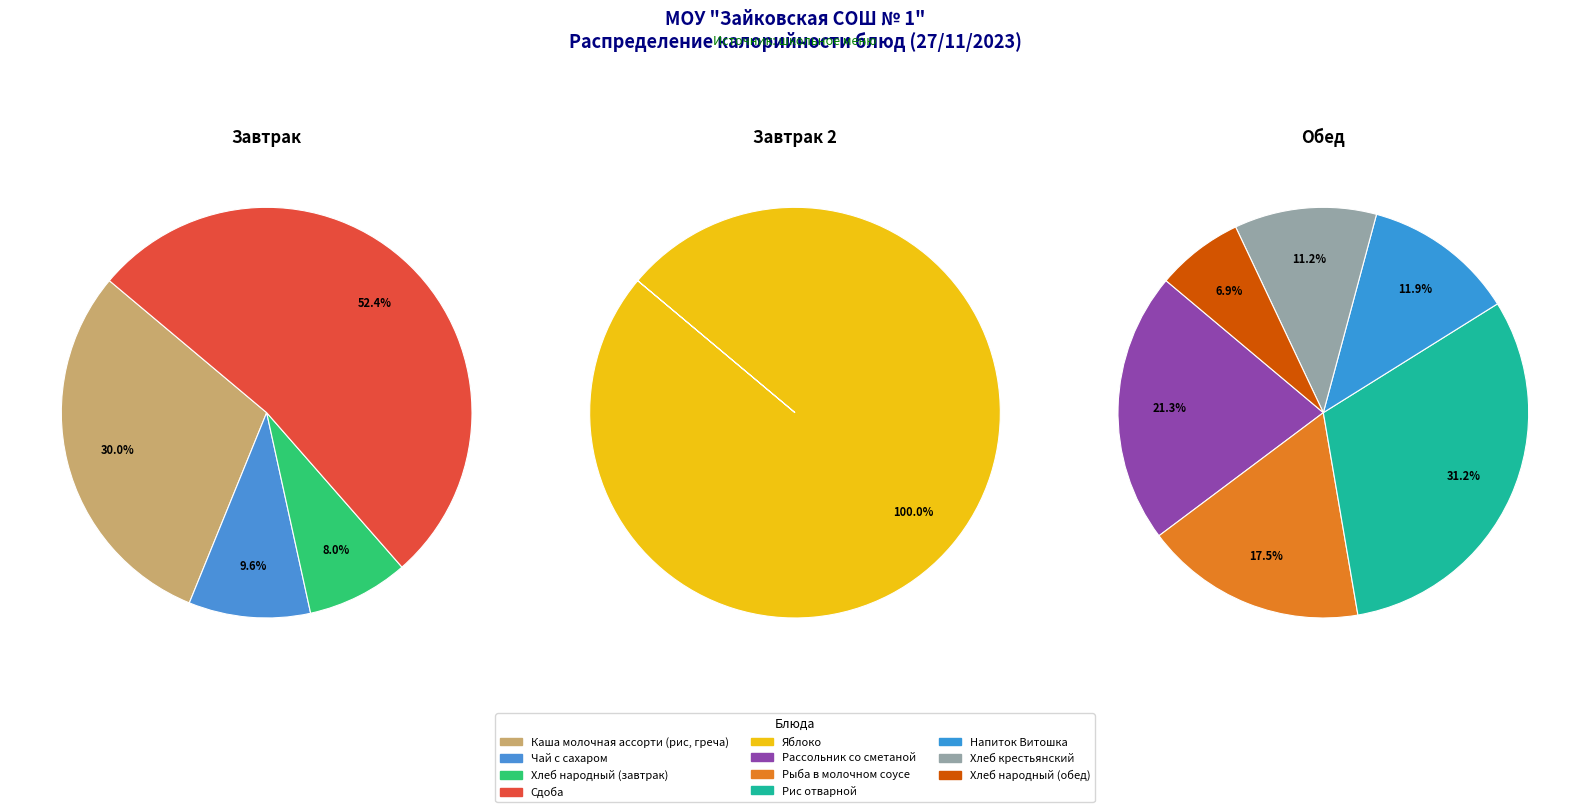

Which has a higher value, Сдоба or Хлеб народный (завтрак)?

Сдоба